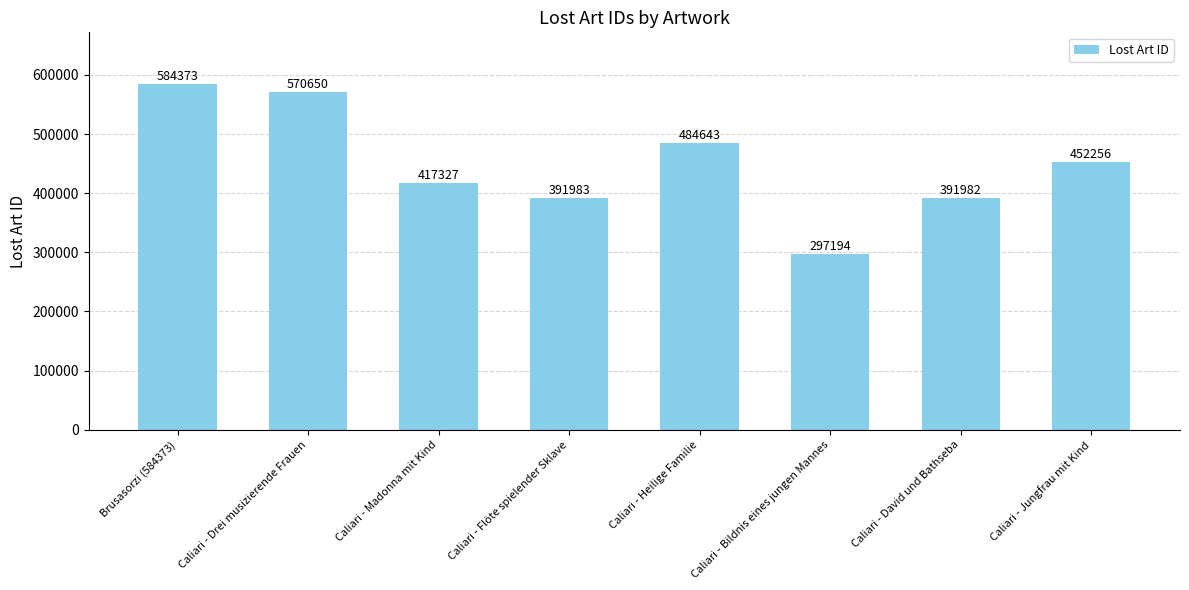

How many data points are less than 452256?

4